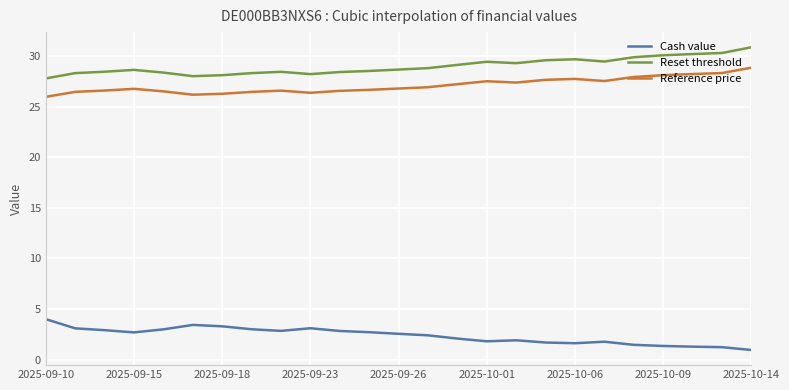

Which series has the largest total across all categories?

Reset threshold